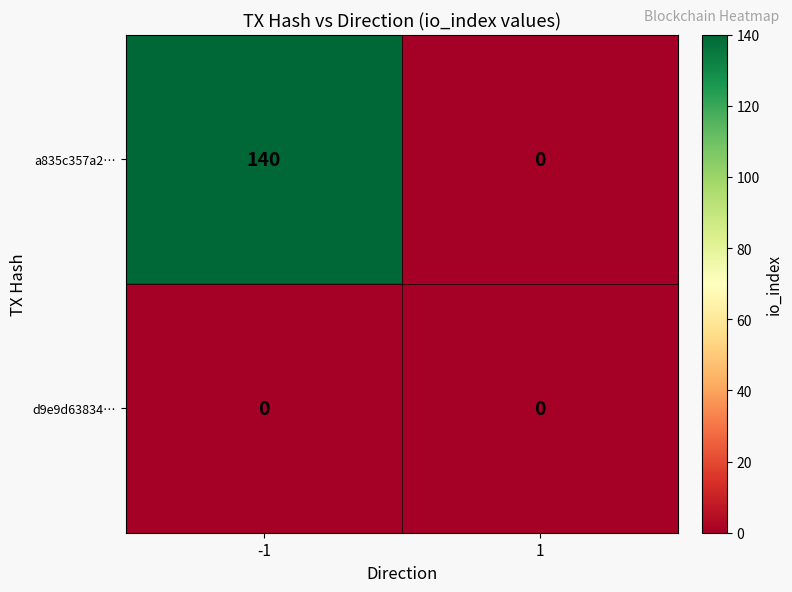

Which series has the largest total across all categories?

a835c357a2…